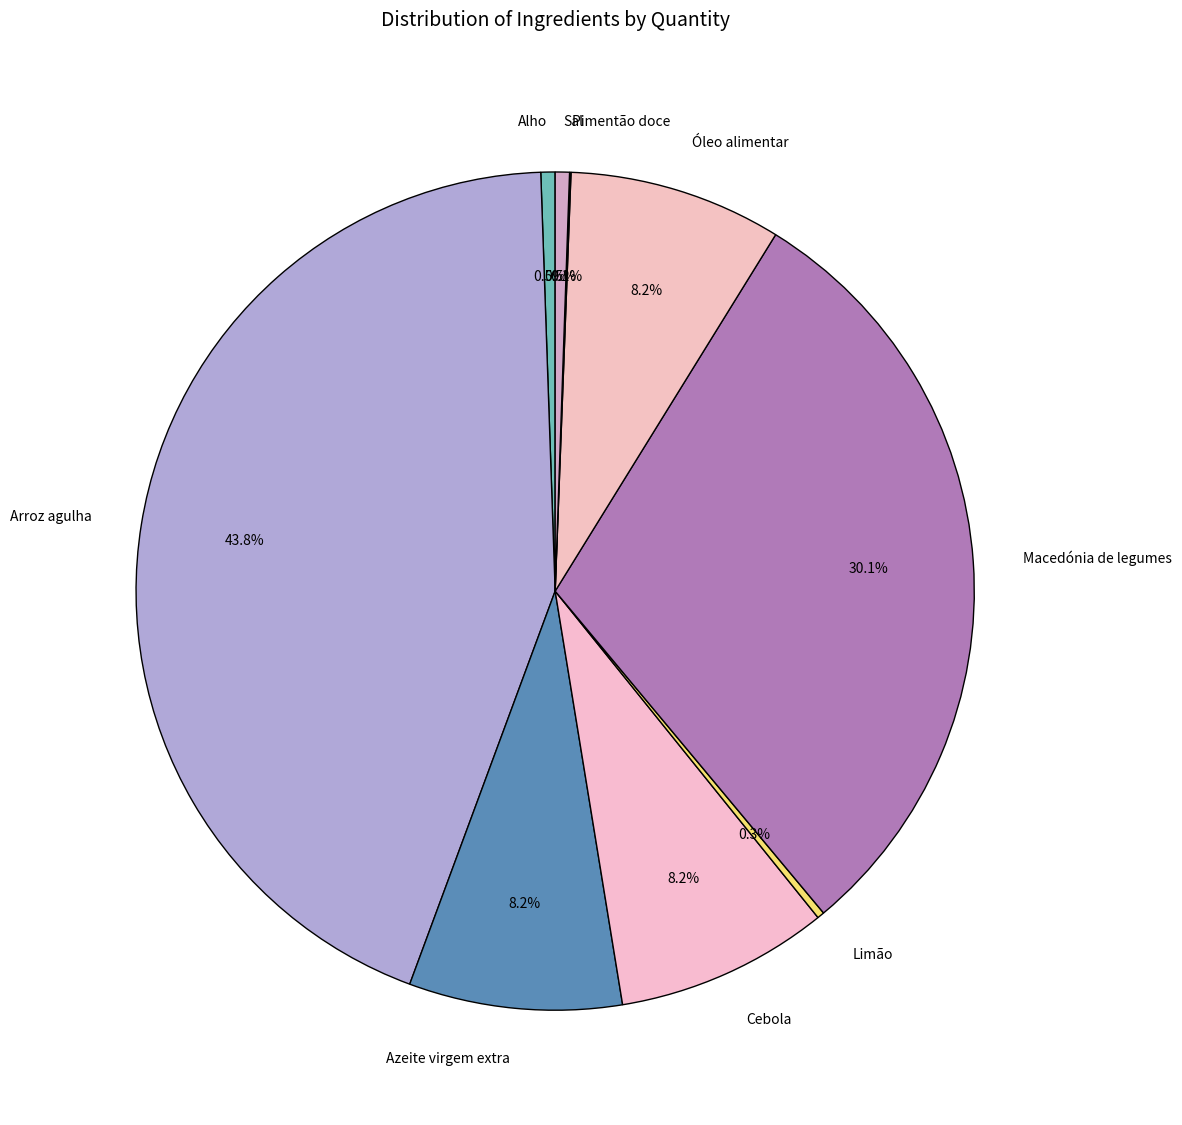

What is the ratio of the value at Cebola to the value at Macedónia de legumes?

0.3